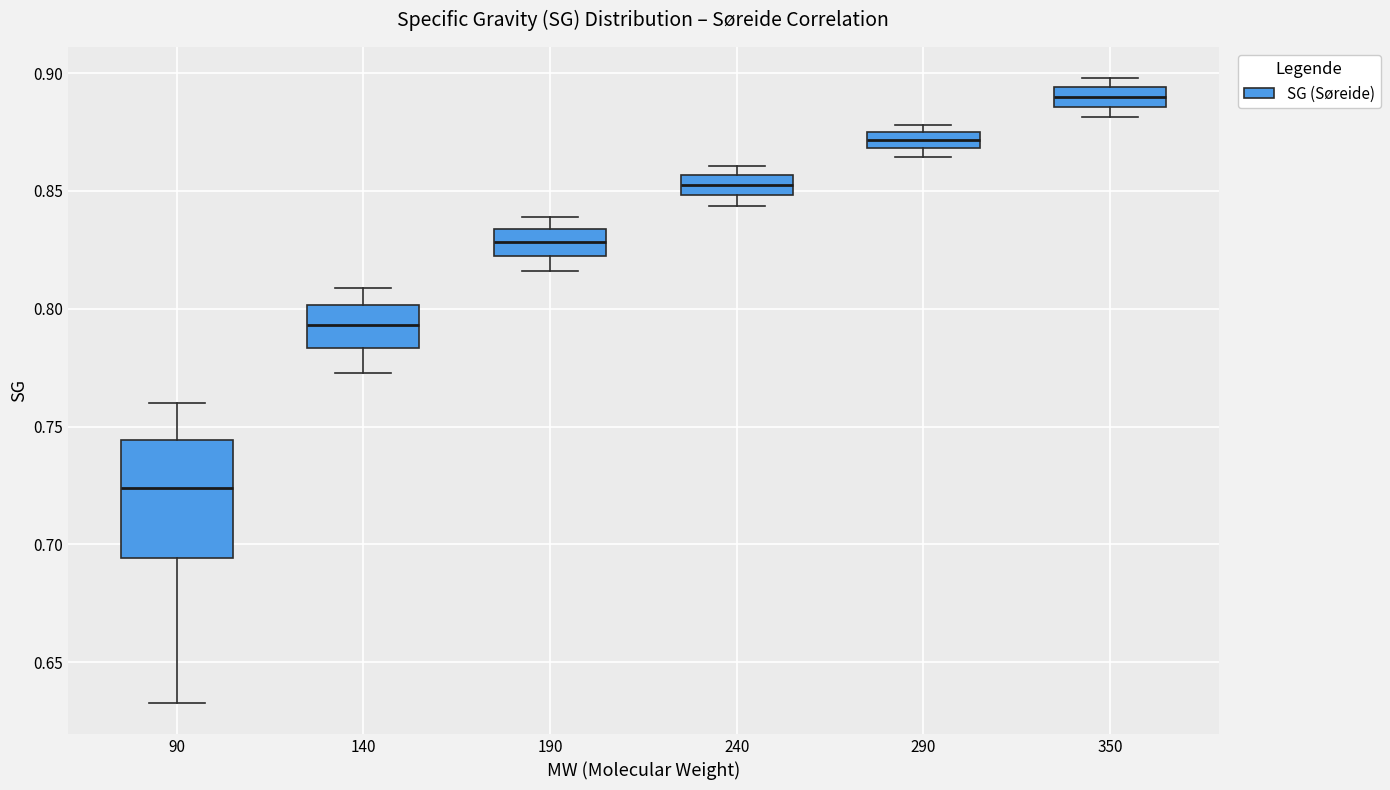

Where does the upper whisker of the box at x = 90 end on the y-axis? The values are not printed on the chart, so give them approximately, as read against the axis.

0.760